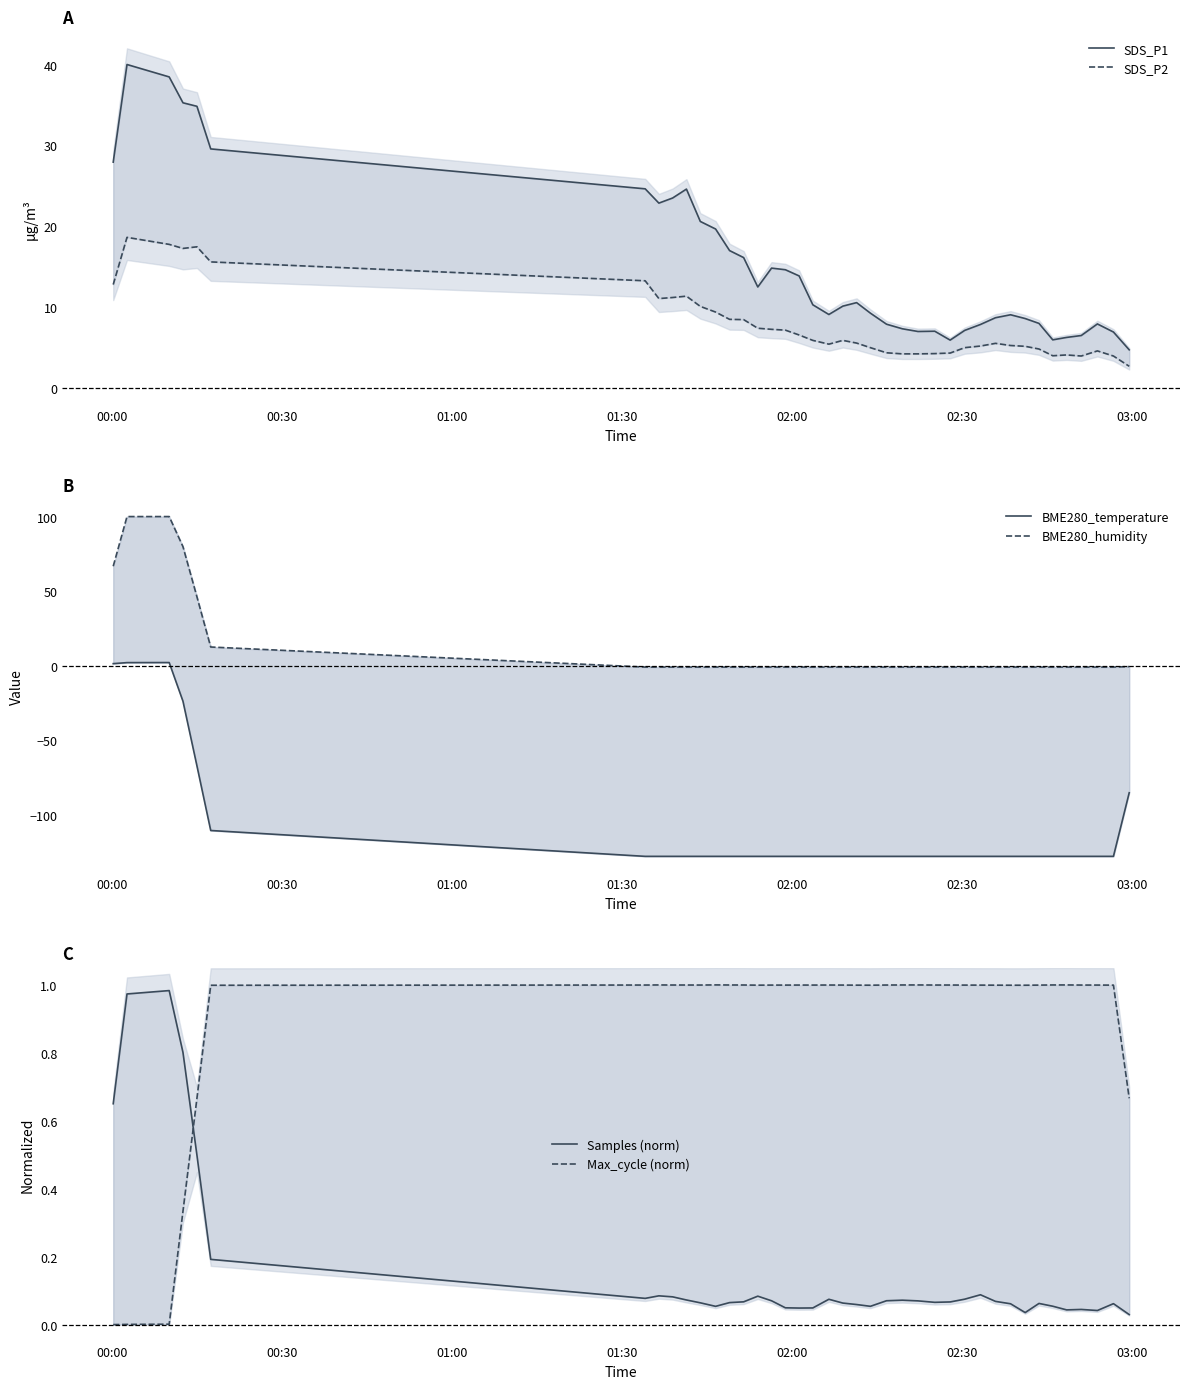

Which series has the largest total across all categories?

SDS_P1